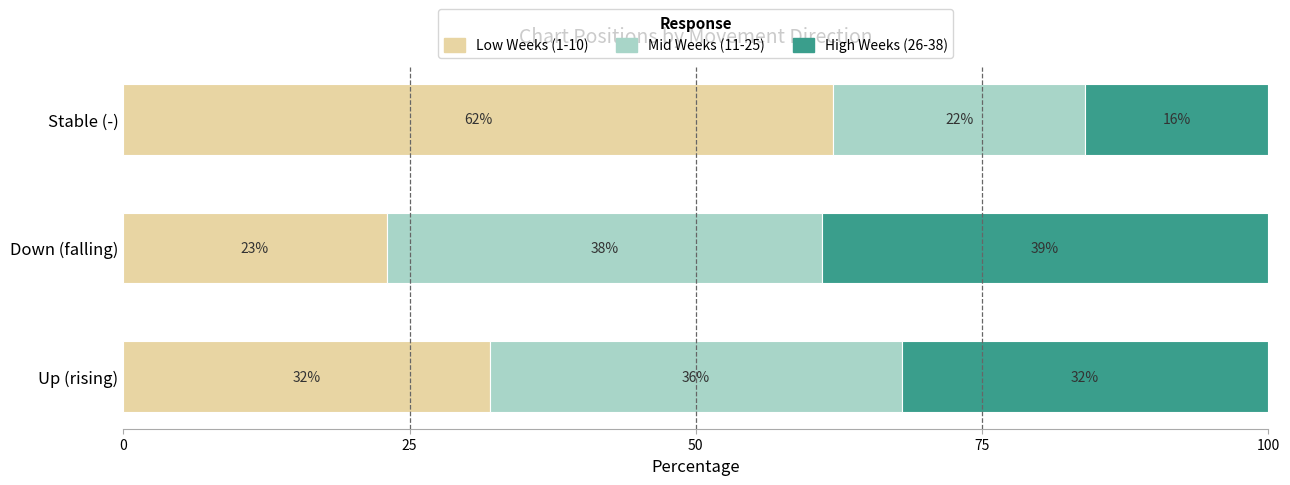

Rank the categories by Low Weeks (1-10) value from highest to lowest.

Stable (-), Up (rising), Down (falling)